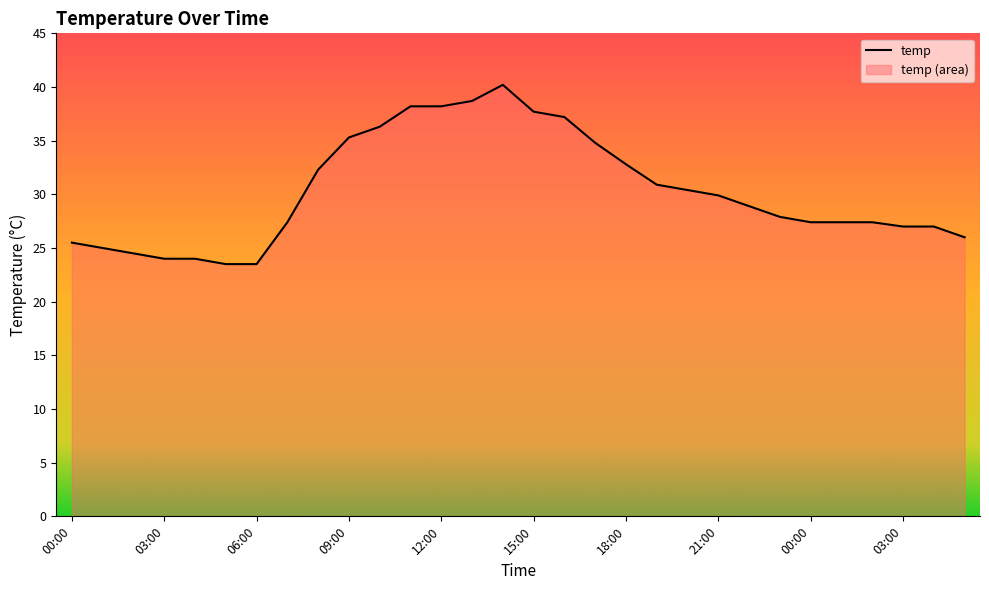

What is the maximum value shown in the chart?

40.2